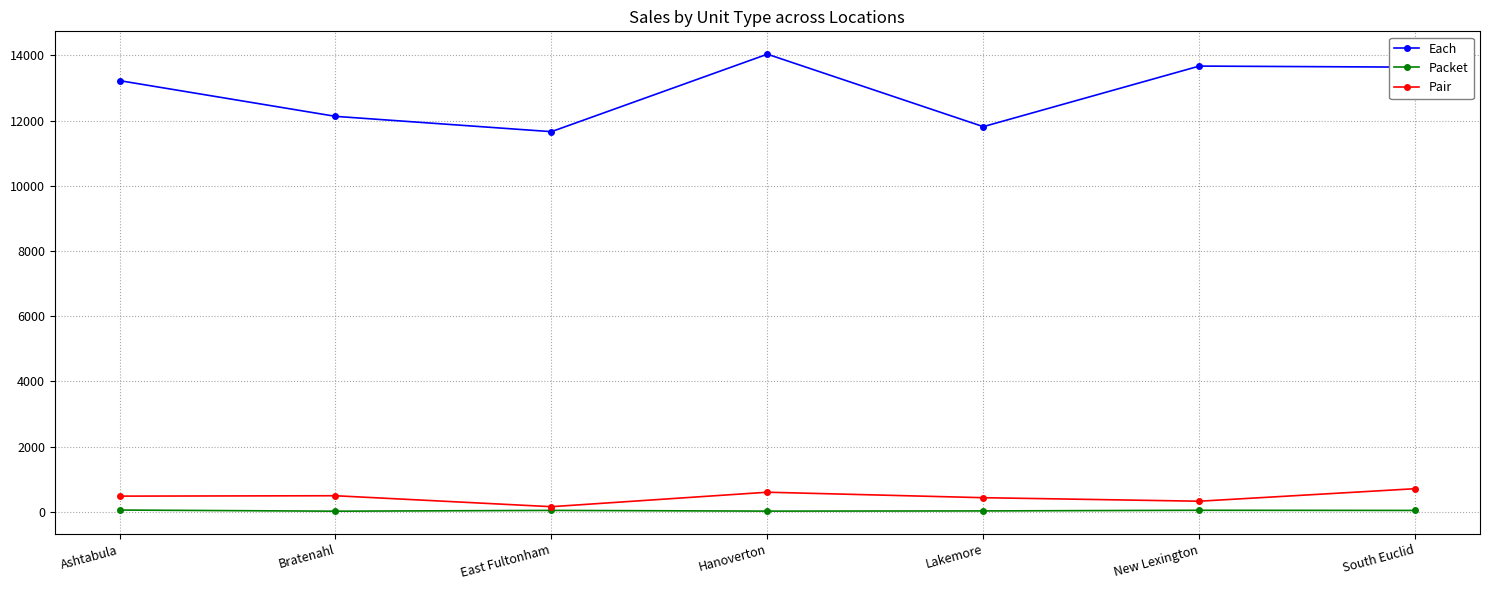

What is the sum of the Packet values at Bratenahl and South Euclid?

59